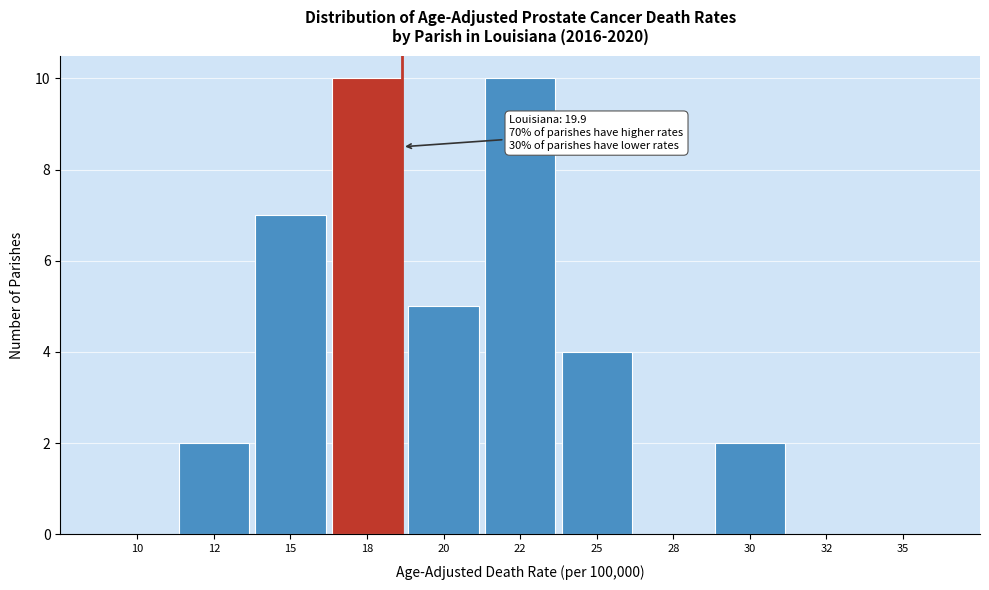

Reading right to left, extract all data points from this chart.

35=0	32=0	30=2	28=0	25=4	22=10	20=5	18=10	15=7	12=2	10=0